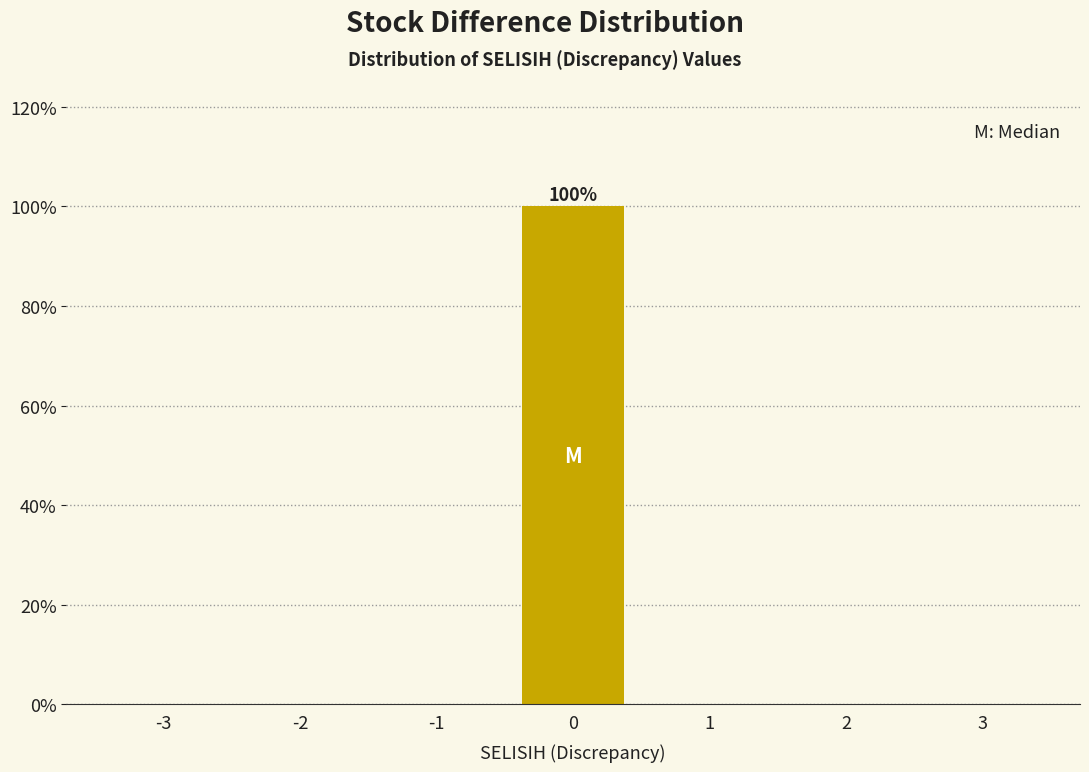

Reading left to right, extract all data points from this chart.

-3=0	-2=0	-1=0	0=100	1=0	2=0	3=0